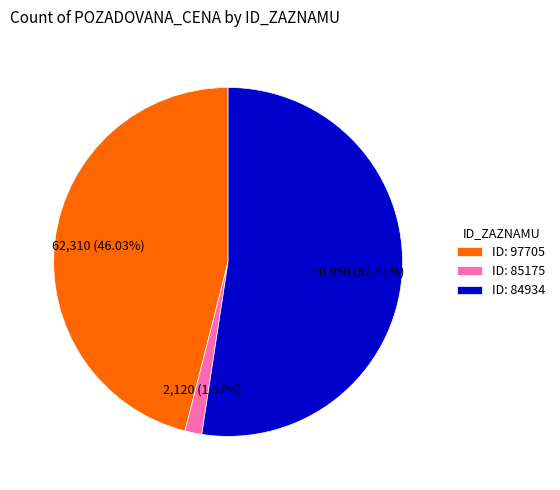

Which slice is the smallest?

ID: 85175